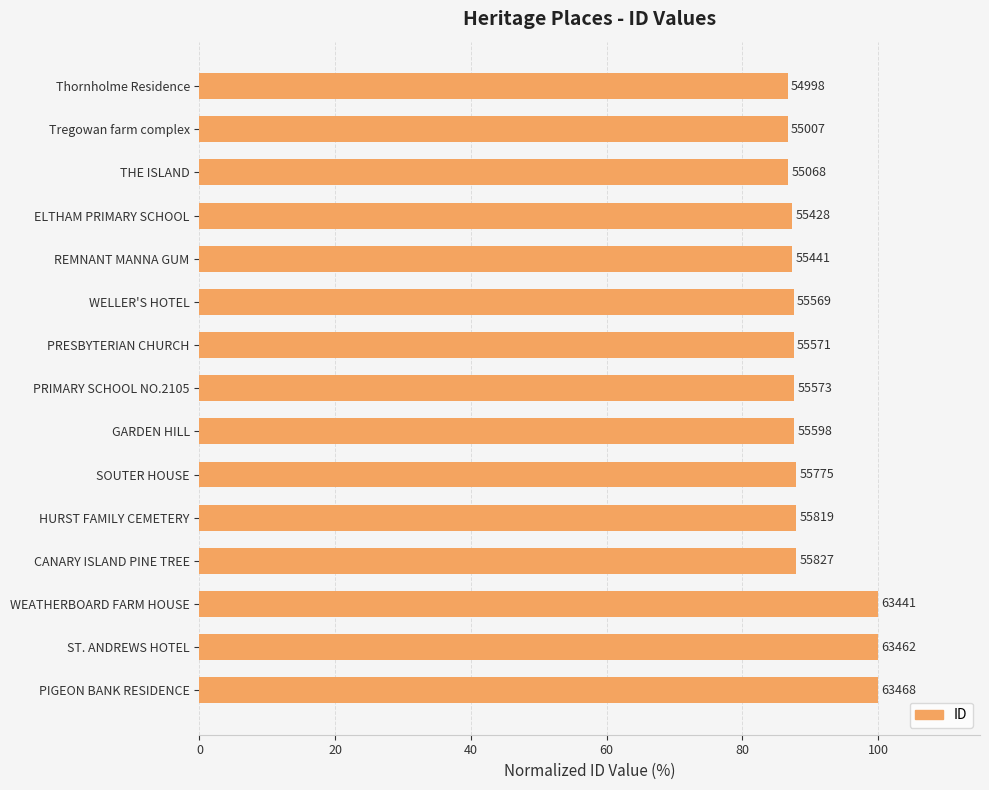

How many bars are there in total?

15